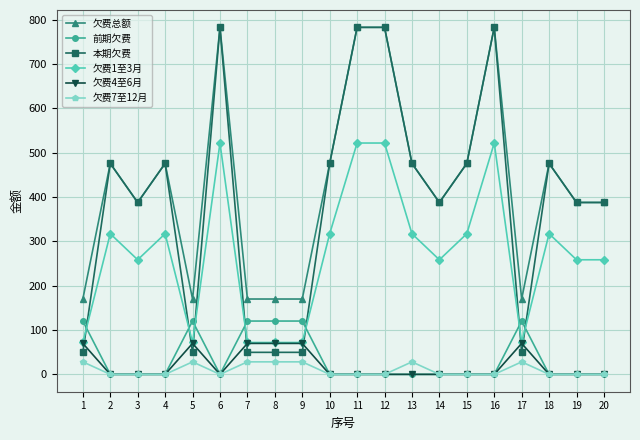

Which series has the largest total across all categories?

欠费总额